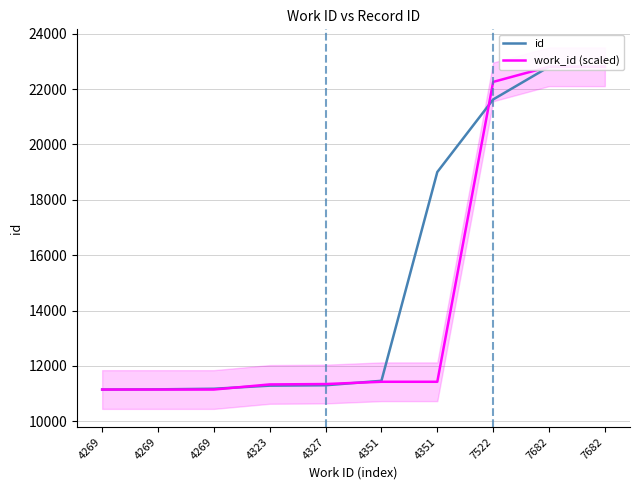

List the series in order of their peak value, highest first.

id, work_id (scaled)